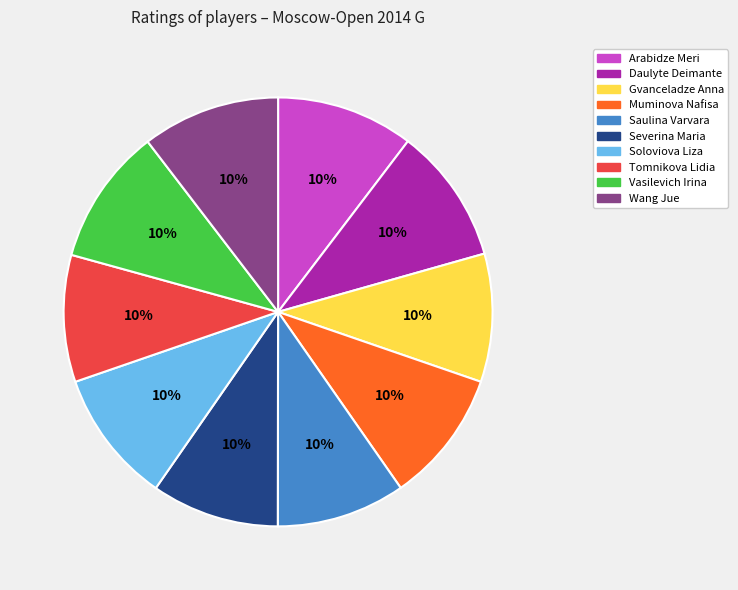

To the nearest percent, what percentage of the pie is Arabidze Meri?

10%